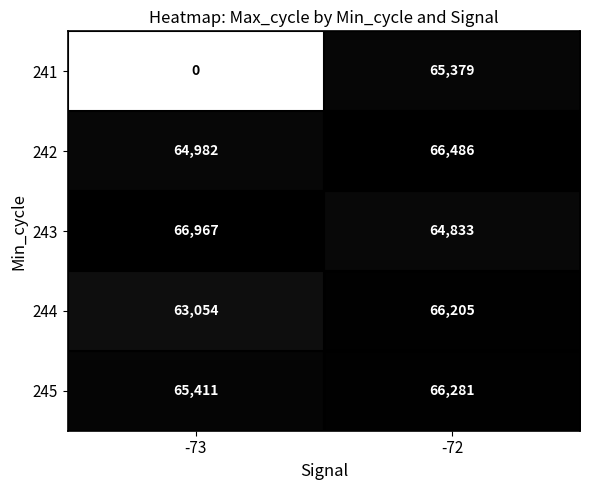

Between -73 and -72, which series saw the biggest shift?

241